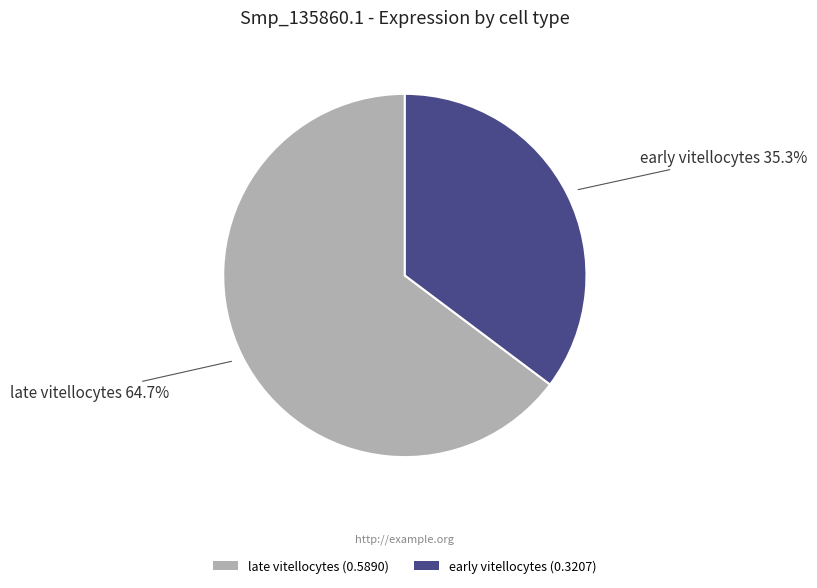

What is the total percentage of late vitellocytes (0.5890) and early vitellocytes (0.3207)?

100.0%